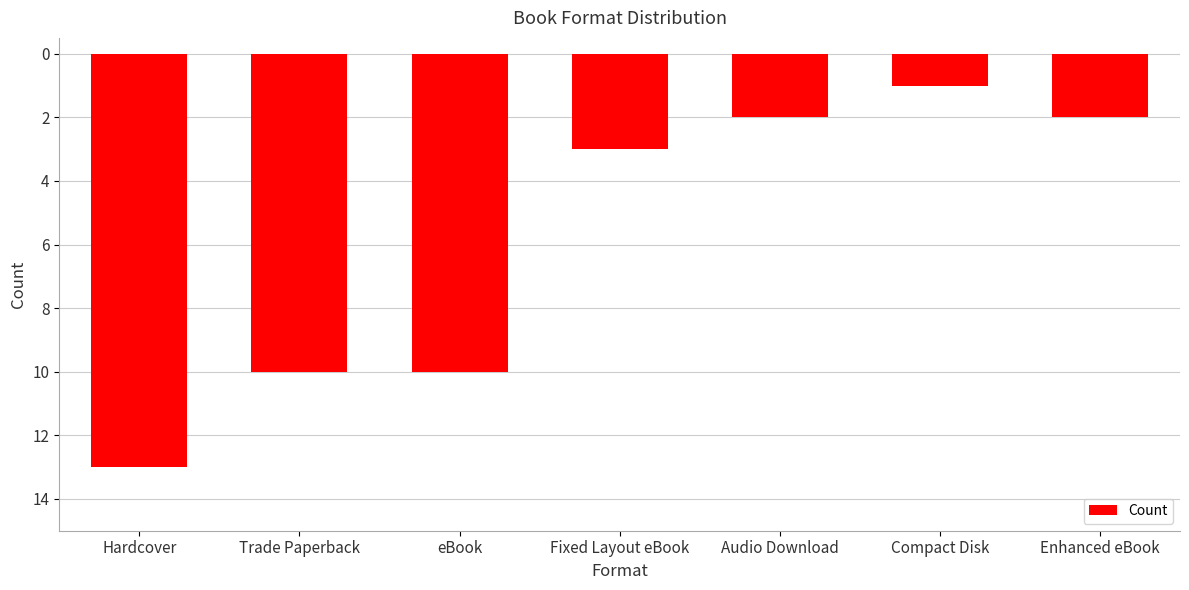

What is the change in value from eBook to Audio Download?

+8